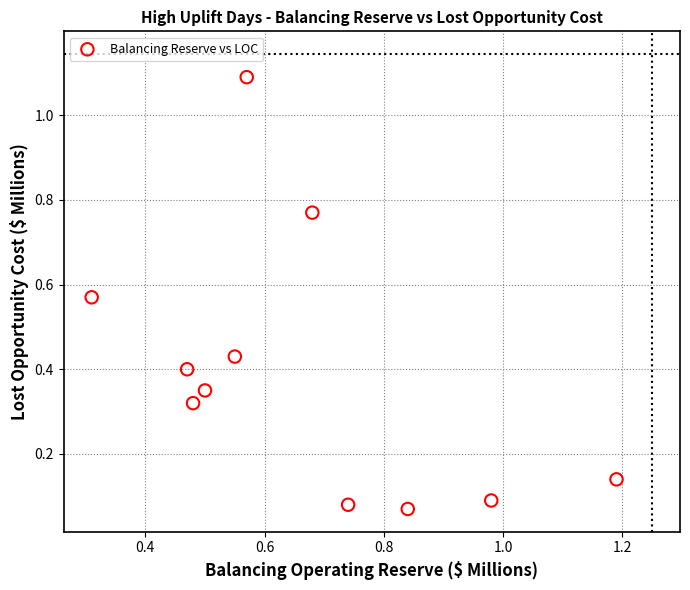

What is the range of X values (max minus min)?

0.9